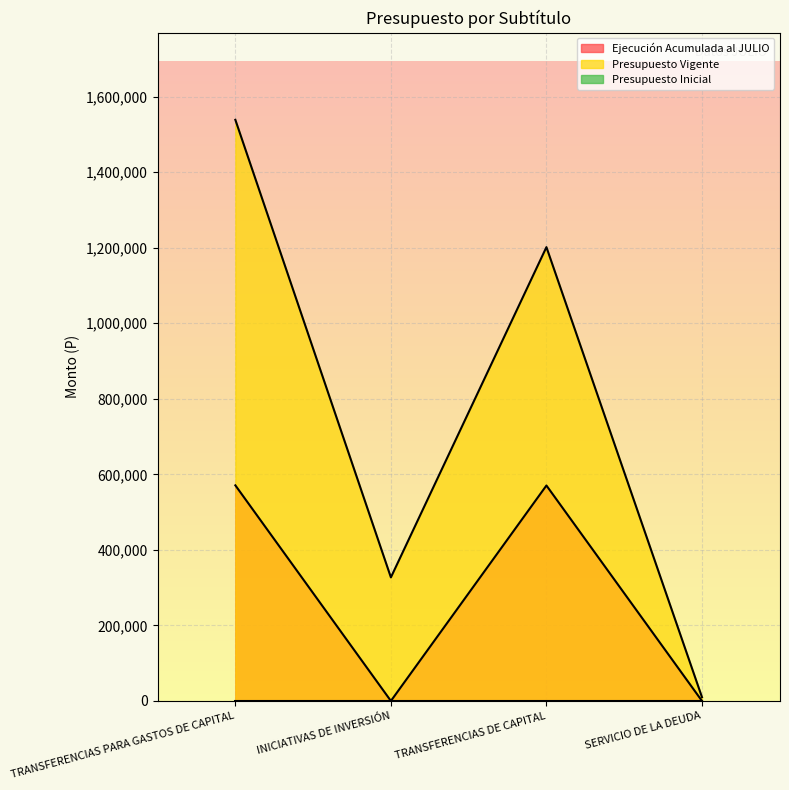

Between TRANSFERENCIAS PARA GASTOS DE CAPITAL and TRANSFERENCIAS DE CAPITAL, which series saw the biggest shift?

Presupuesto Vigente